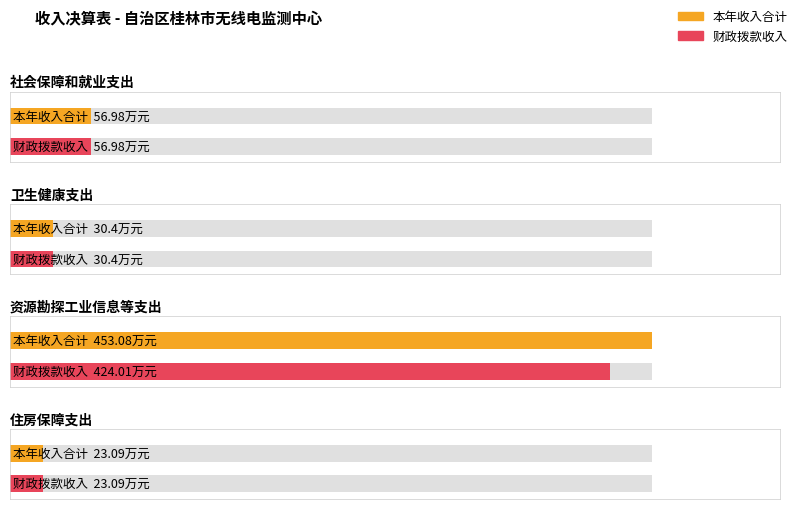

Is it true that 财政拨款收入 equals 36.4 at 住房保障支出?

False